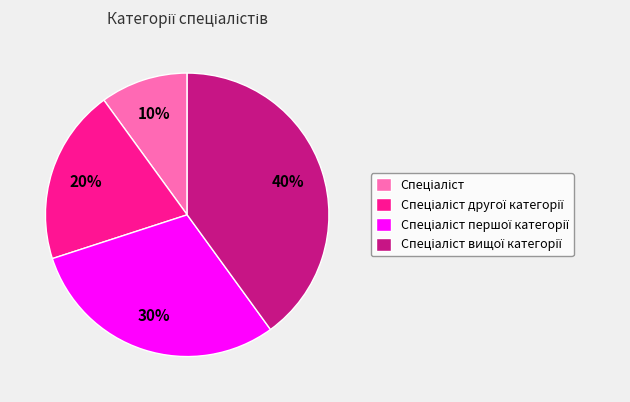

To the nearest percent, what is the difference between the largest and smallest slice percentages?

30%